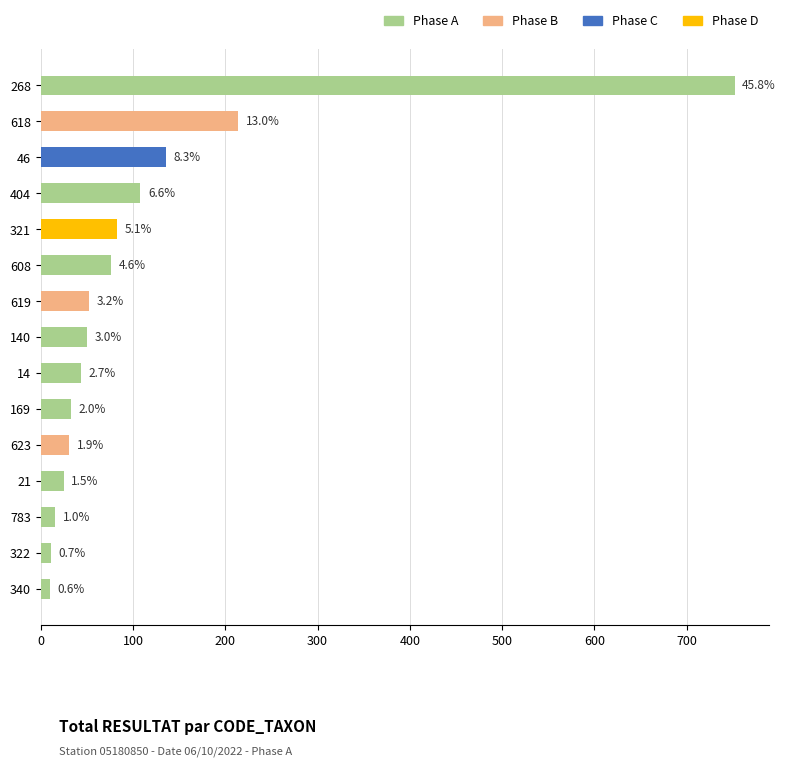

Does the chart contain any negative values?

No